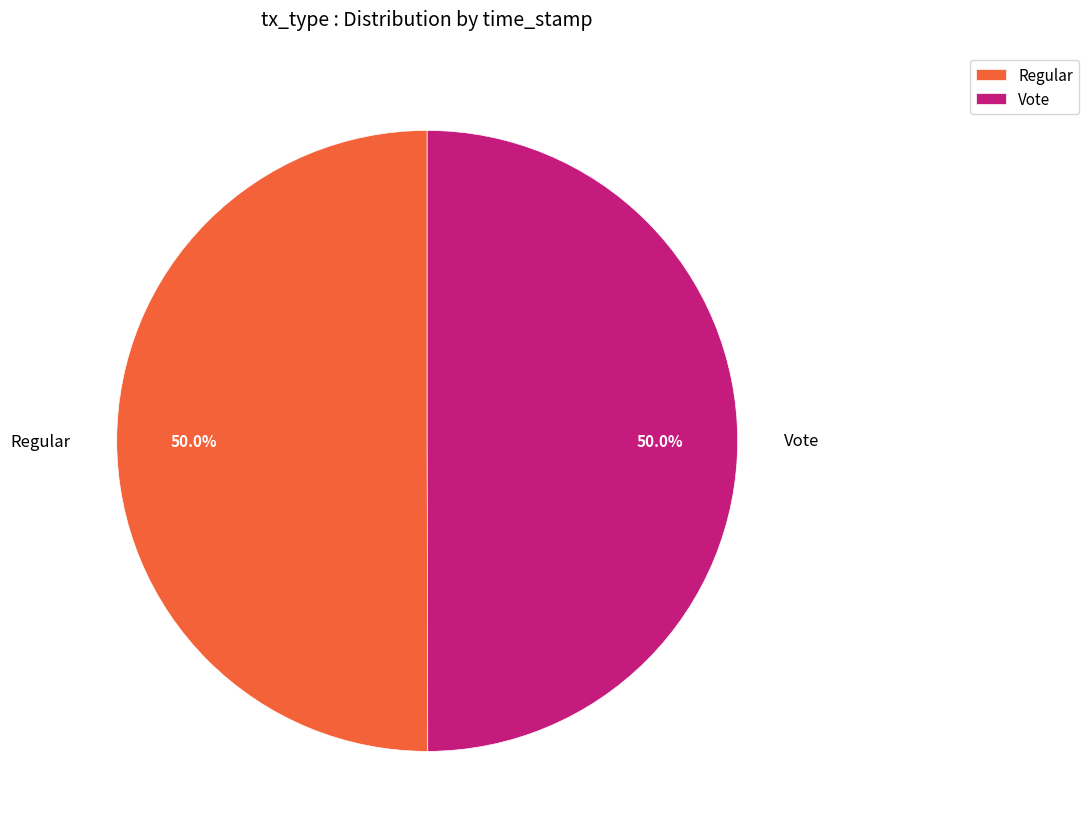

What is the total percentage of Regular and Vote?

100.0%